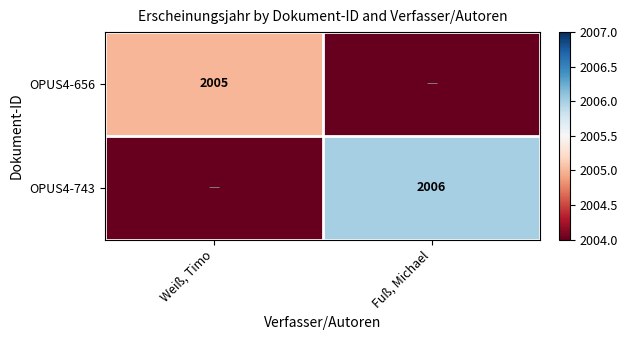

Is it true that OPUS4-656 equals 1263 at Weiß, Timo?

False